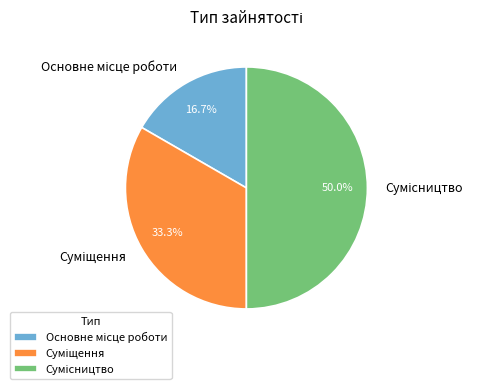

How many segments does this pie chart have?

3